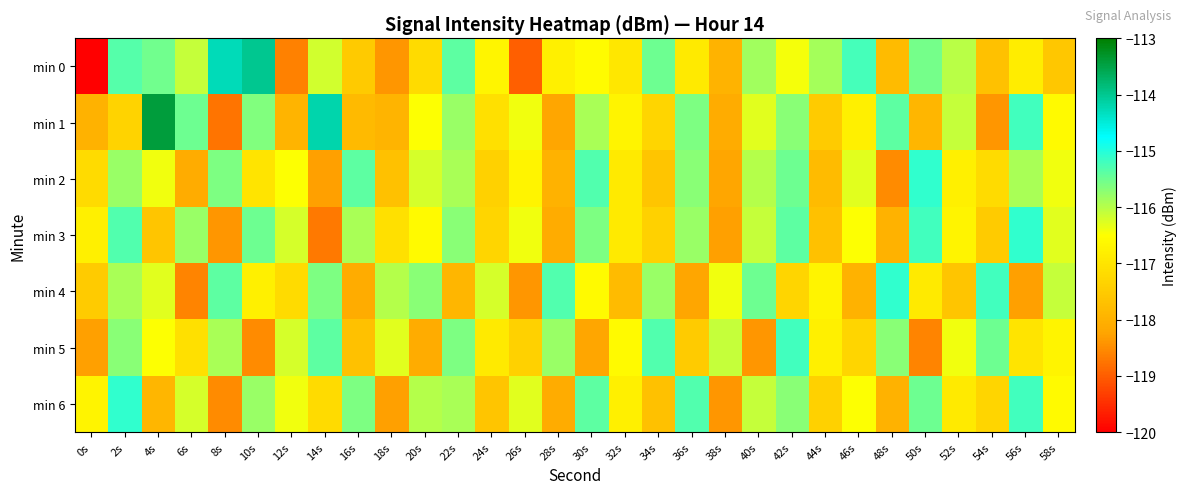

Count the number of data series in this chart.

7